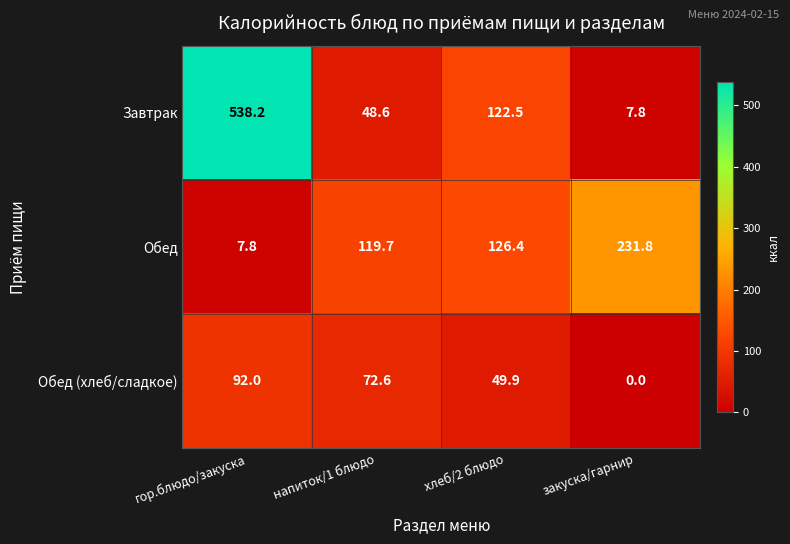

Between гор.блюдо/закуска and напиток/1 блюдо, which series saw the biggest shift?

Завтрак